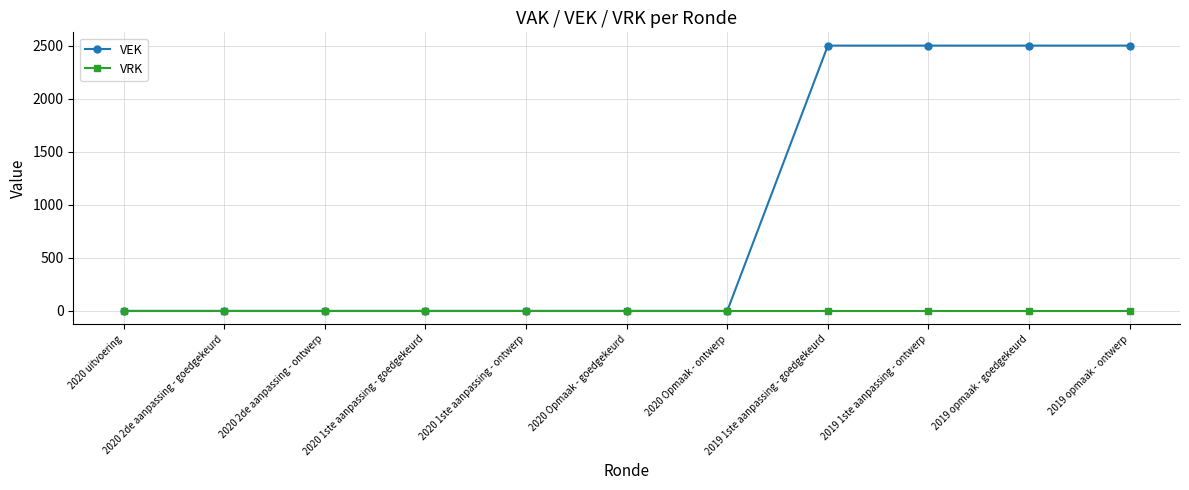

What is the maximum value shown in the chart?

2500